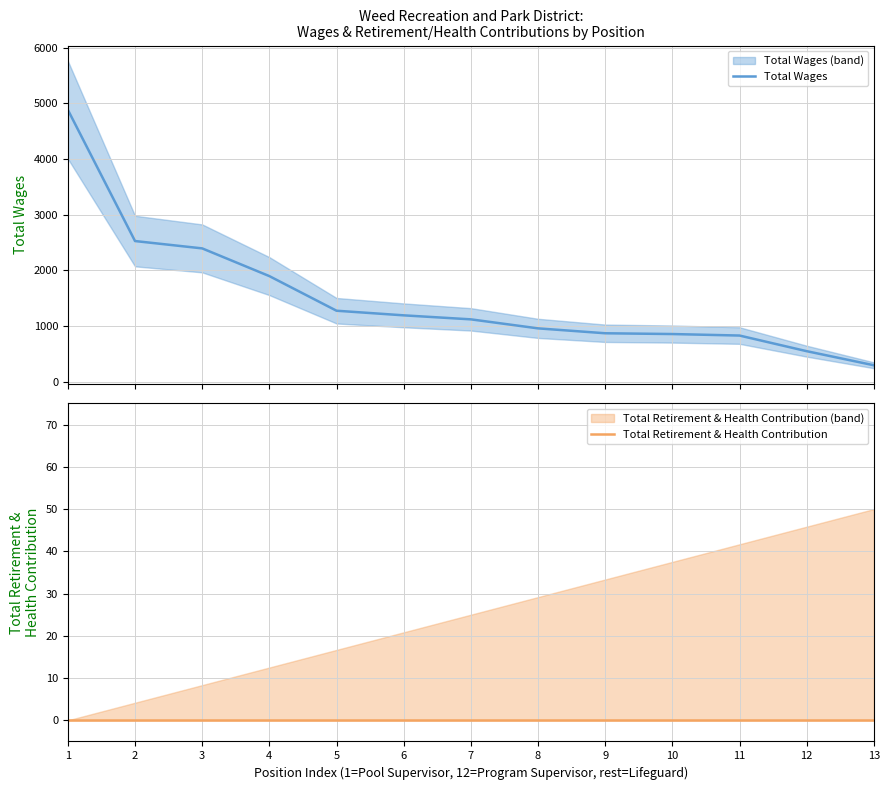

Which series has the largest range (max minus min)?

Total Wages